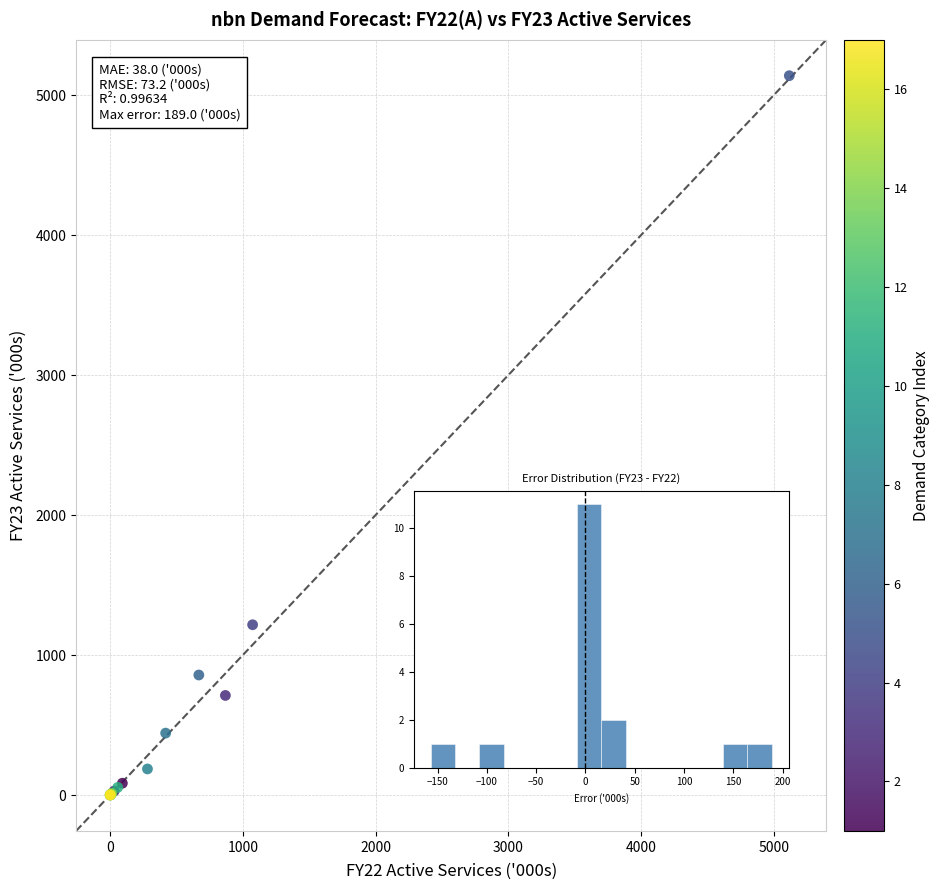

What Y value in the scatter plot is closest to 2570?

1217